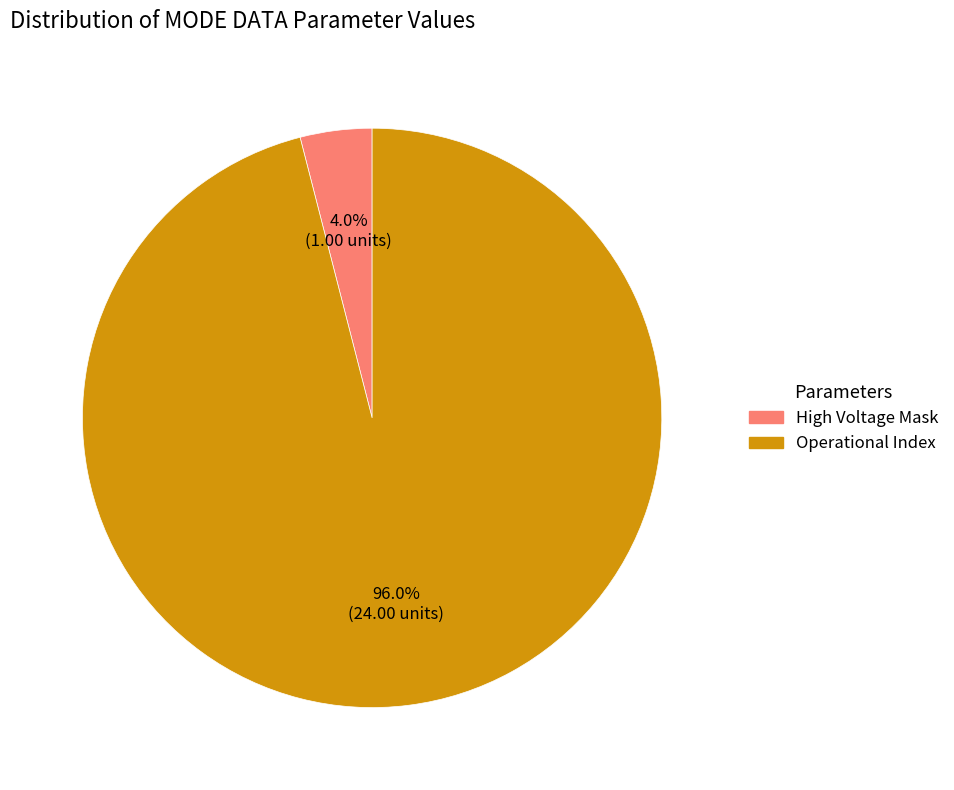

What is the largest slice in the pie chart?

Operational Index